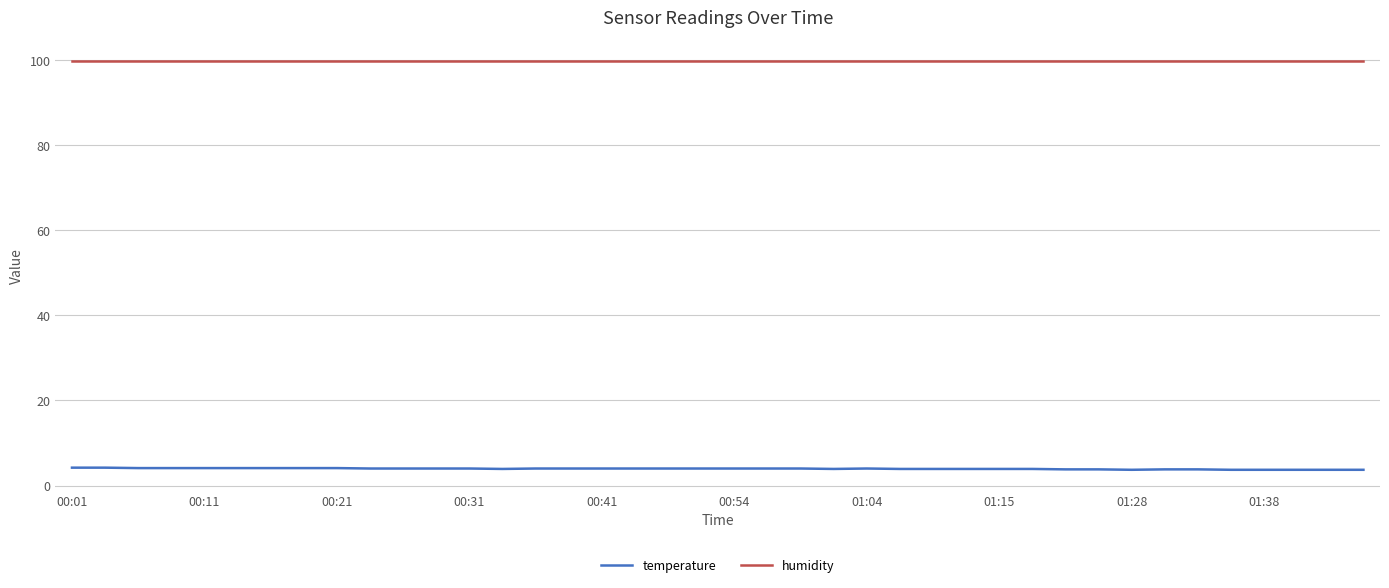

True or false: humidity and temperature intersect in this chart.

False